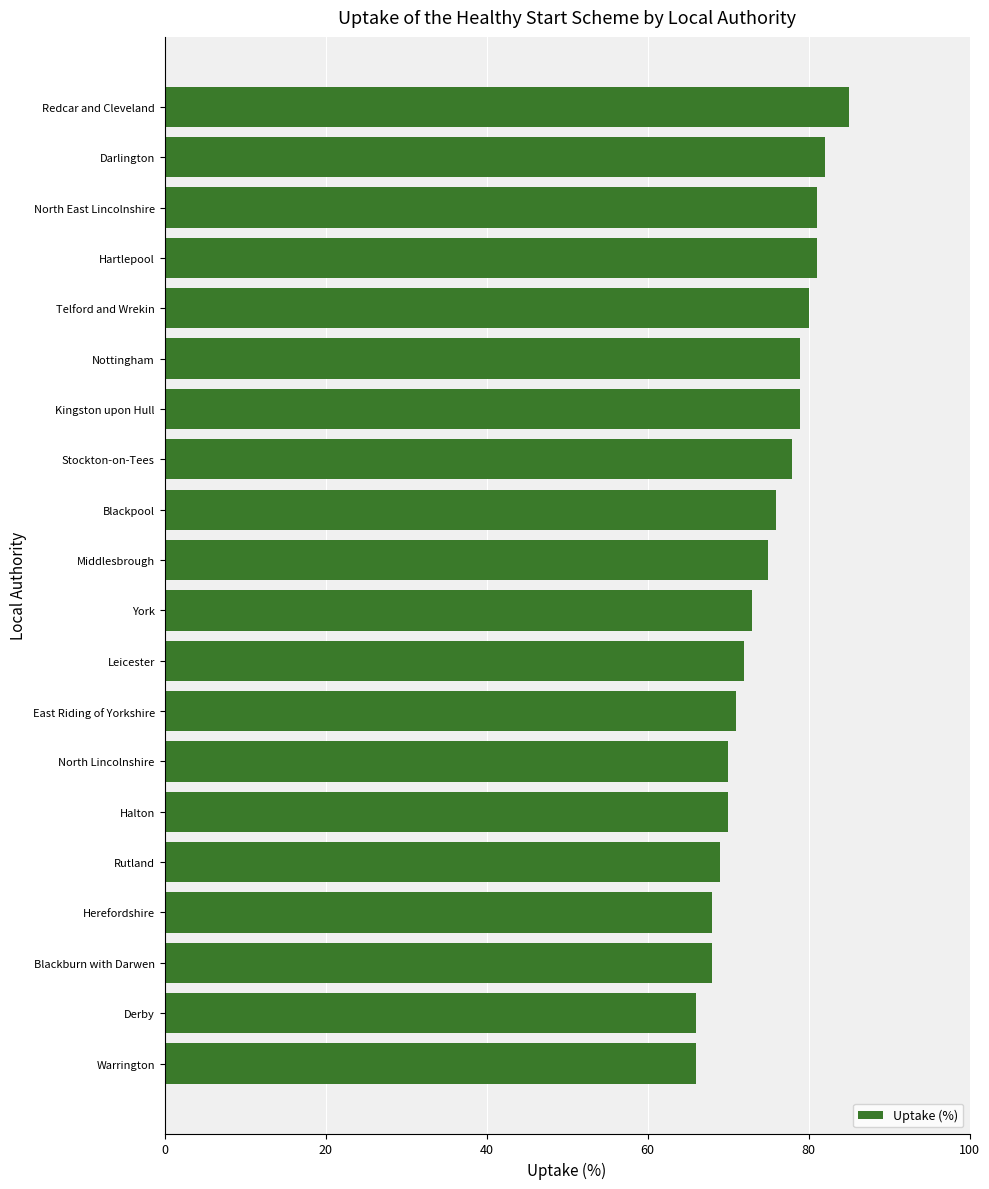

The chart shows a value of 115 at Hartlepool. True or false?

False